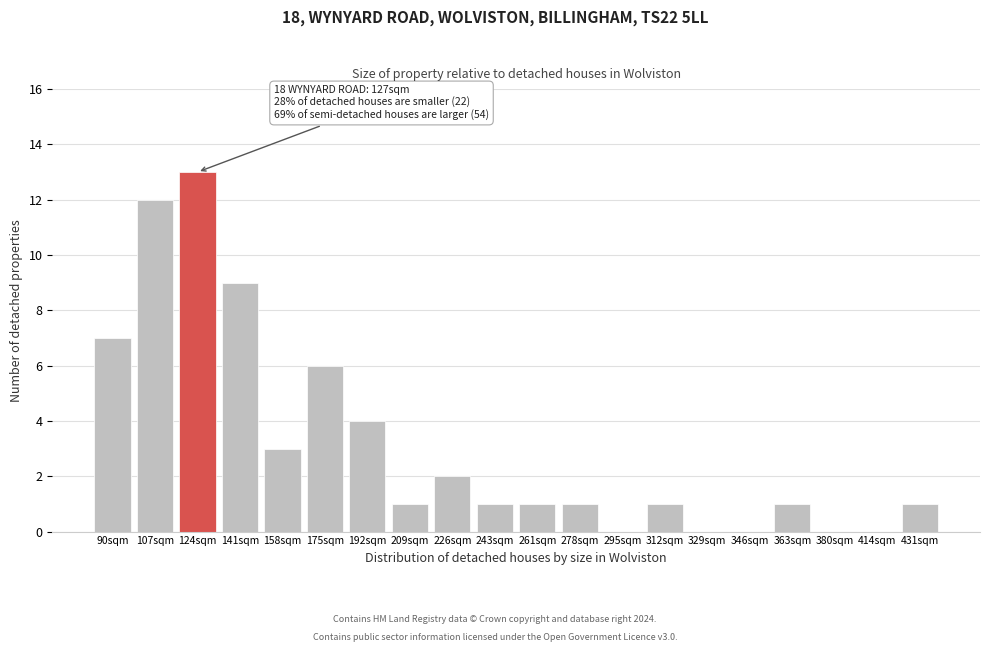

Reading left to right, transcribe all the data shown in this chart.

90sqm=7	107sqm=12	124sqm=13	141sqm=9	158sqm=3	175sqm=6	192sqm=4	209sqm=1	226sqm=2	243sqm=1	261sqm=1	278sqm=1	295sqm=0	312sqm=1	329sqm=0	346sqm=0	363sqm=1	380sqm=0	414sqm=0	431sqm=1